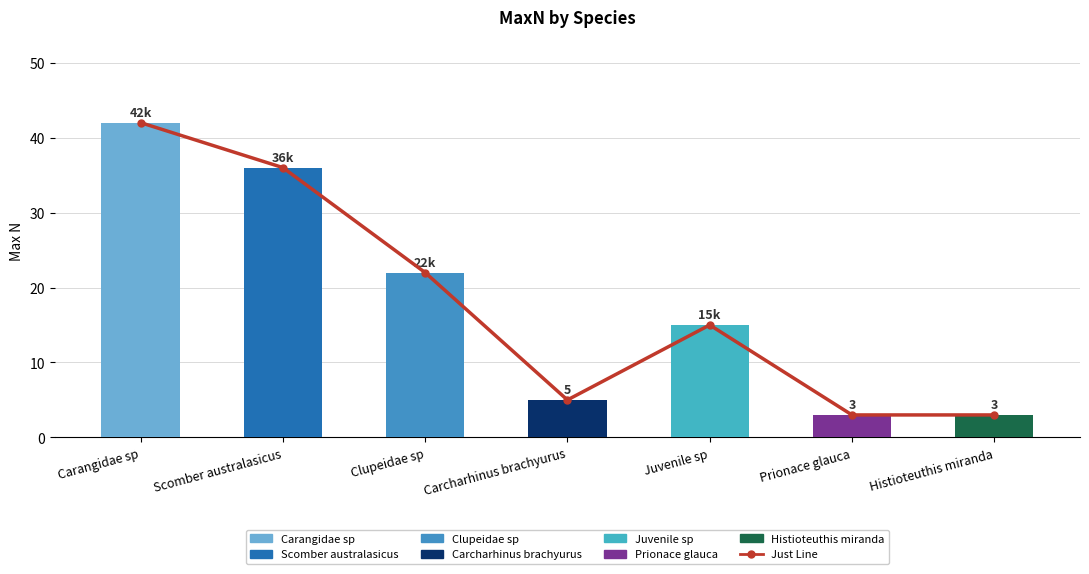

How many bars are there in total?

7